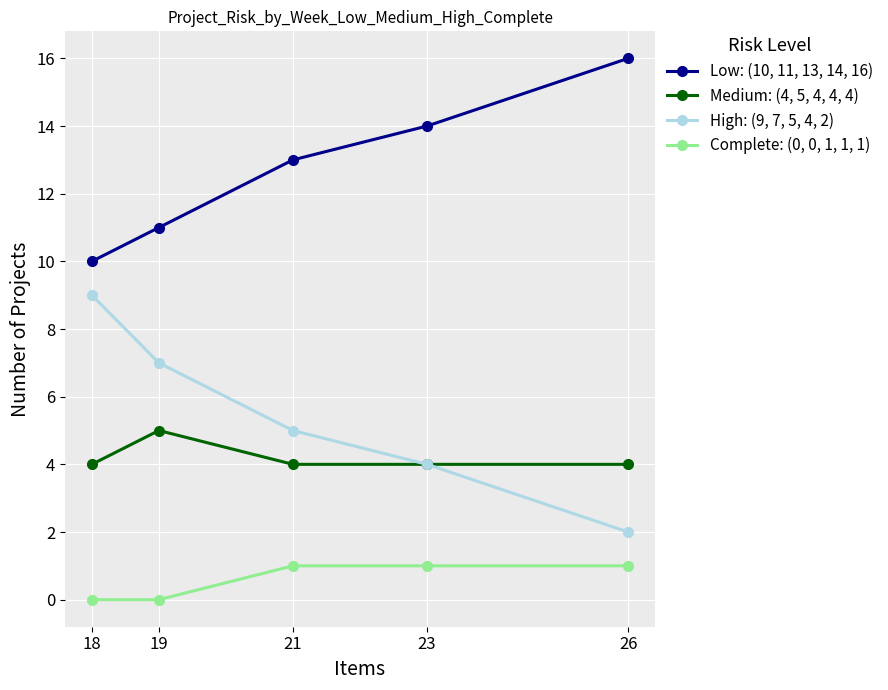

How many lines are shown in the chart?

4